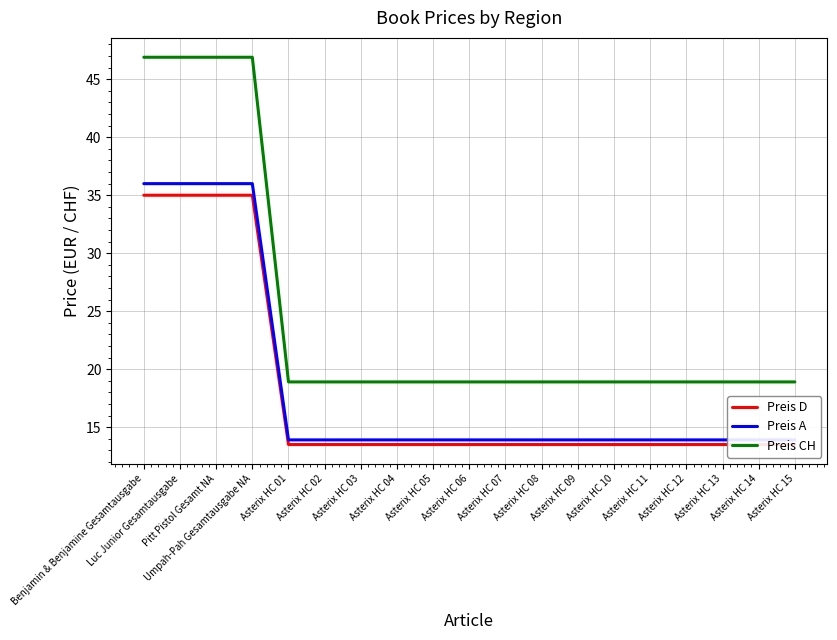

What is the sum of the Preis CH values at Luc Junior Gesamtausgabe and Asterix HC 06?

65.8